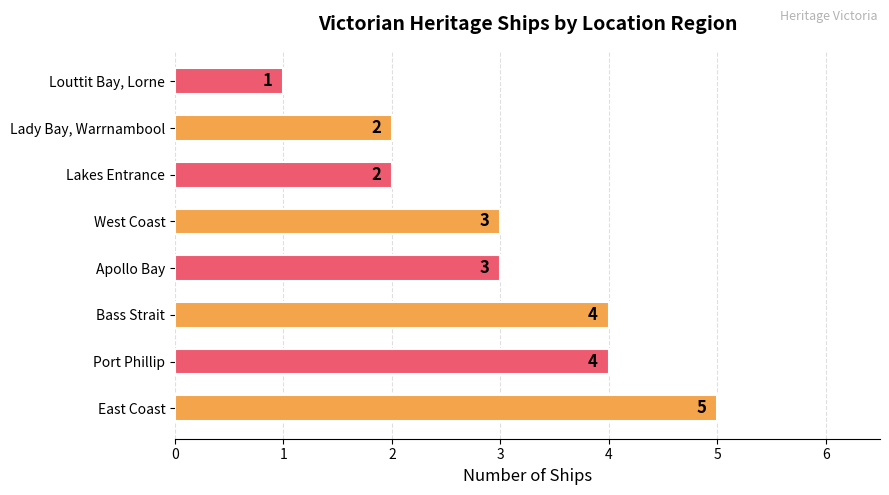

At which category does the chart reach its minimum across all series?

Louttit Bay, Lorne